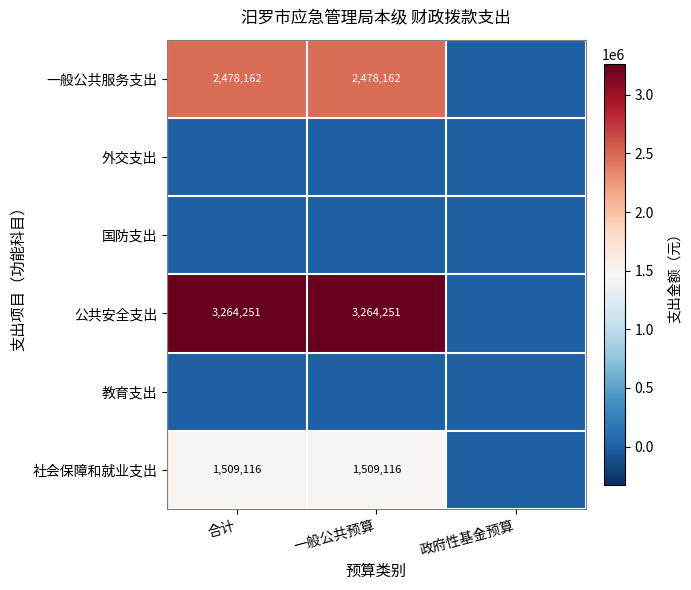

How many series are shown in this chart?

6